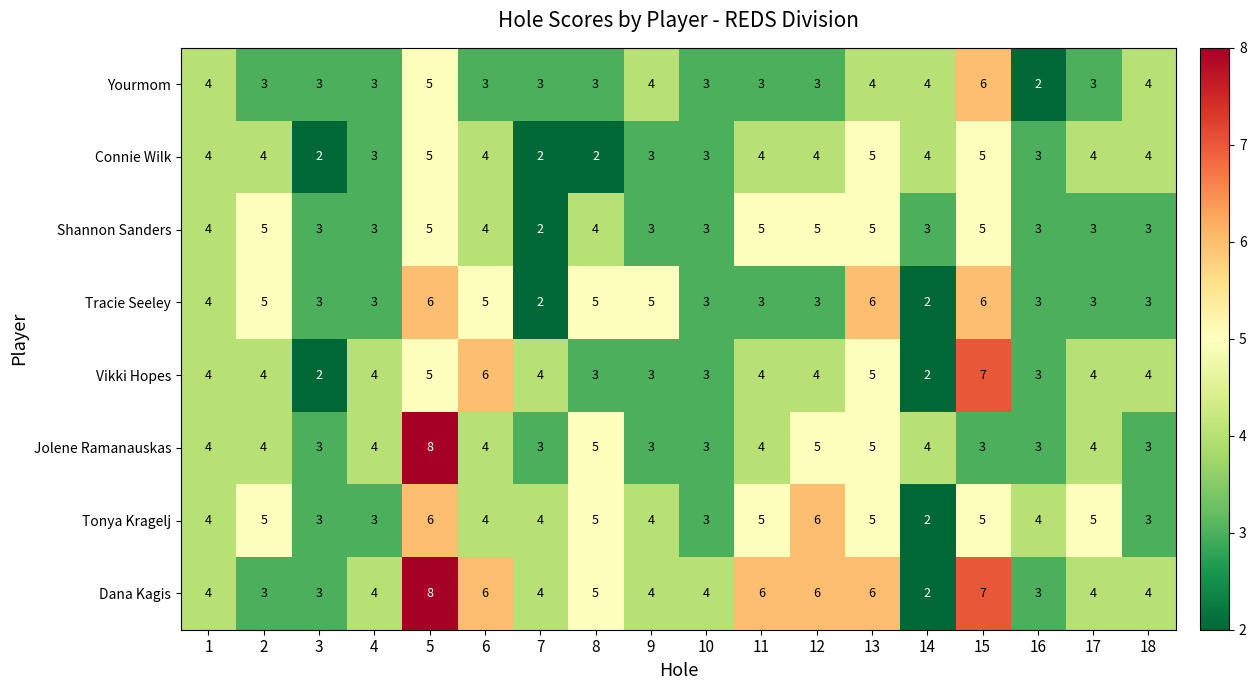

Which series has the largest total across all categories?

Dana Kagis